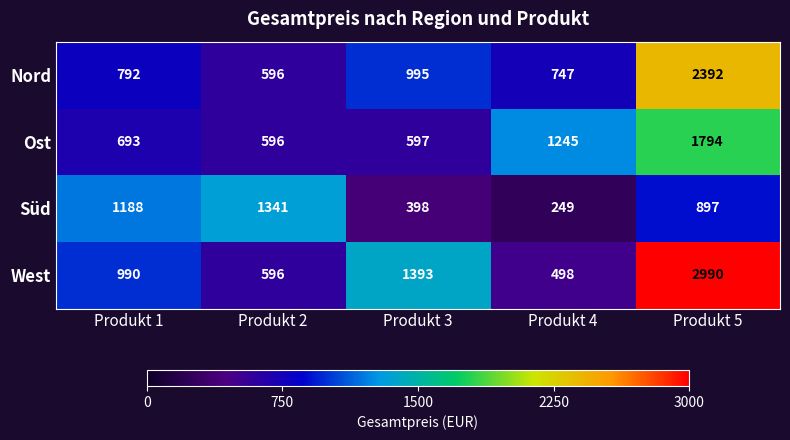

What is the total value across all series at Produkt 3?

3383